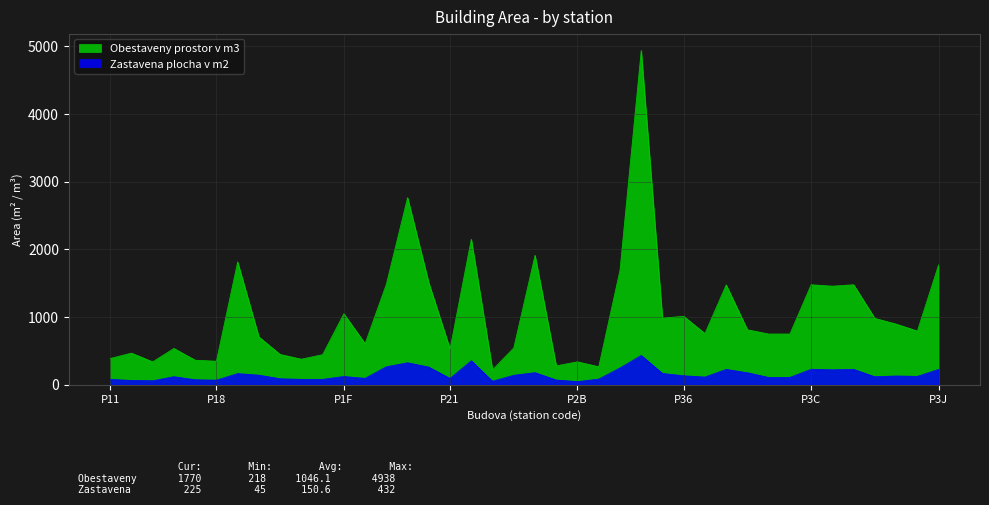

What is the label of the 26th point from the left?

P34